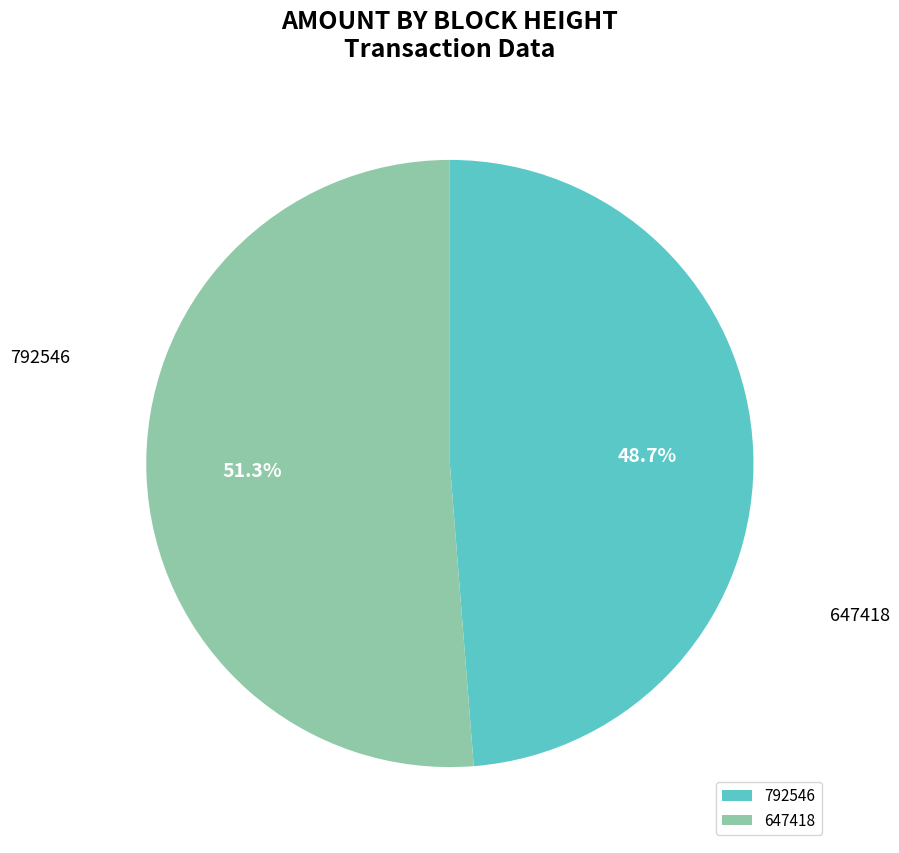

Which category has the biggest portion of the pie?

647418